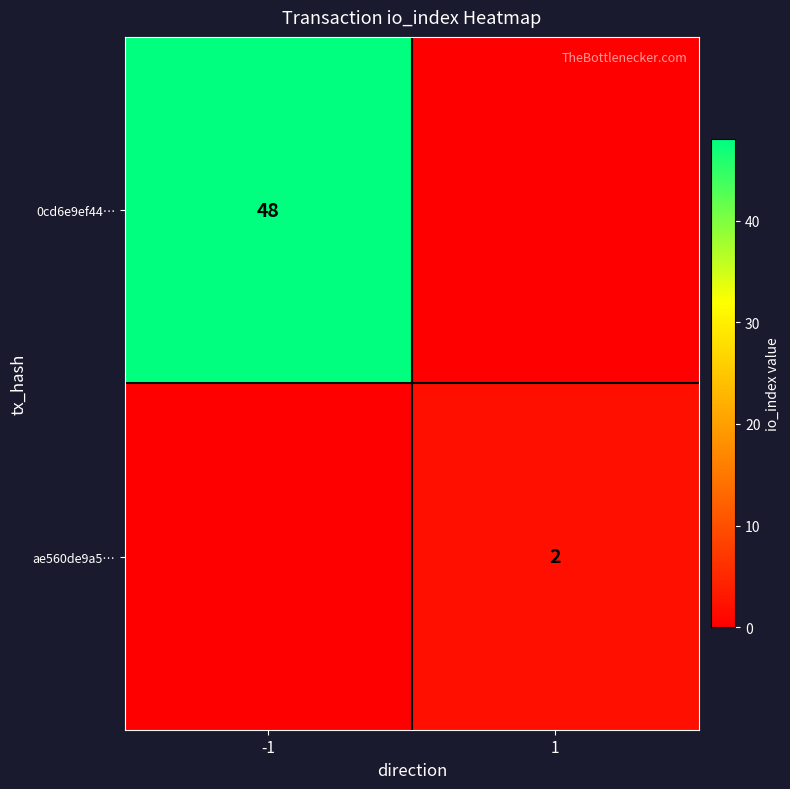

Between -1 and 1, which series saw the biggest shift?

0cd6e9ef44…